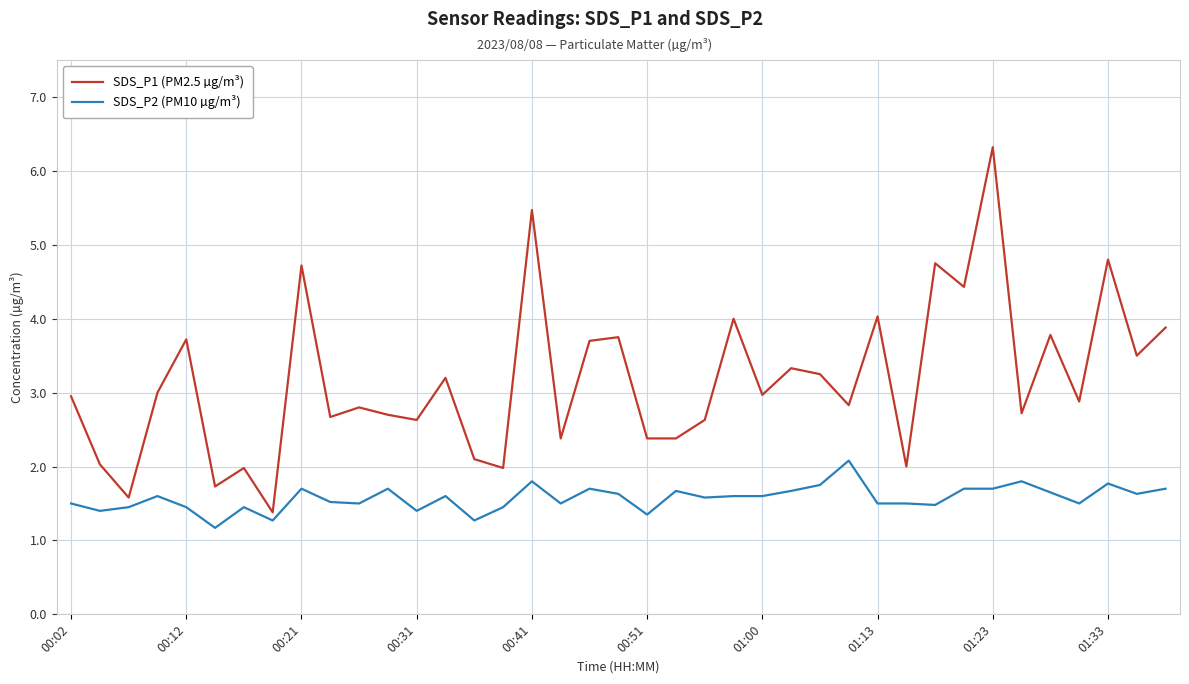

List the series in order of their peak value, lowest first.

SDS_P2 (PM10 µg/m³), SDS_P1 (PM2.5 µg/m³)